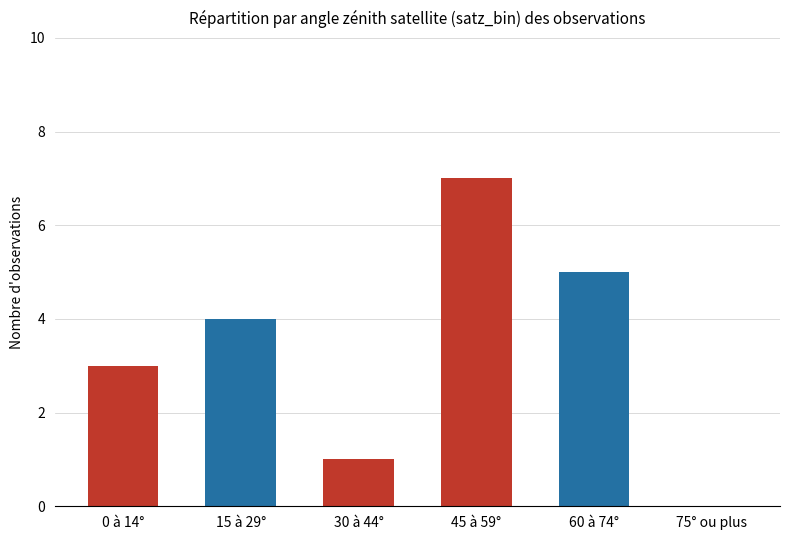

What is the greatest value displayed?

7